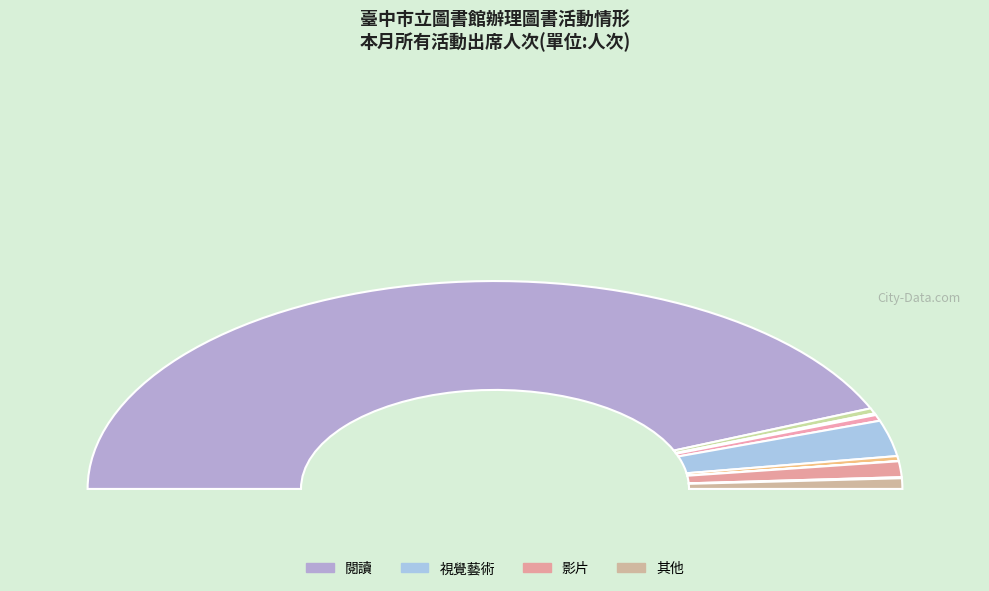

What is the total percentage of 文化導覽 and 音樂?

1.0%